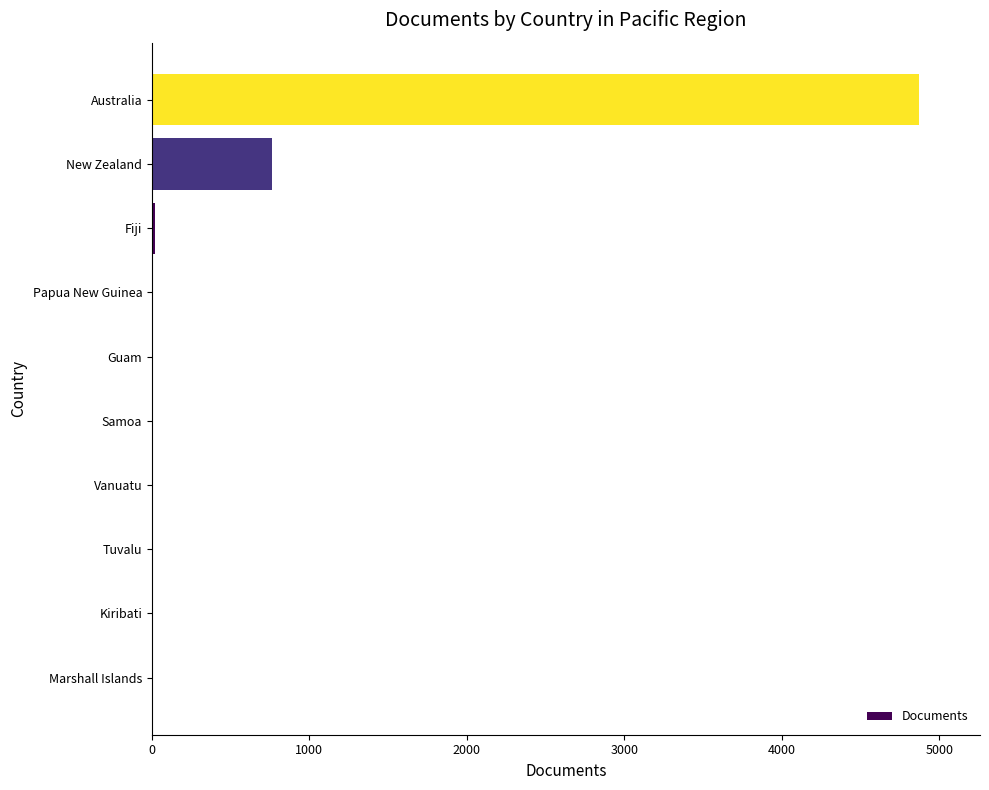

At which label is the value closest to 2435?

New Zealand